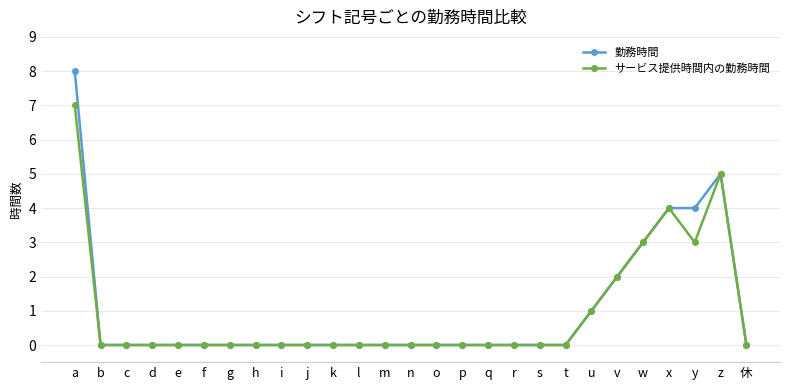

What position from the left is e?

5